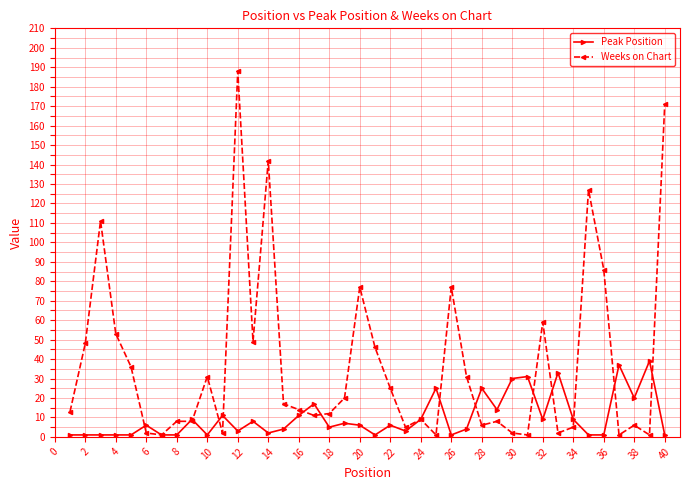

Which series has the largest total across all categories?

Weeks on Chart